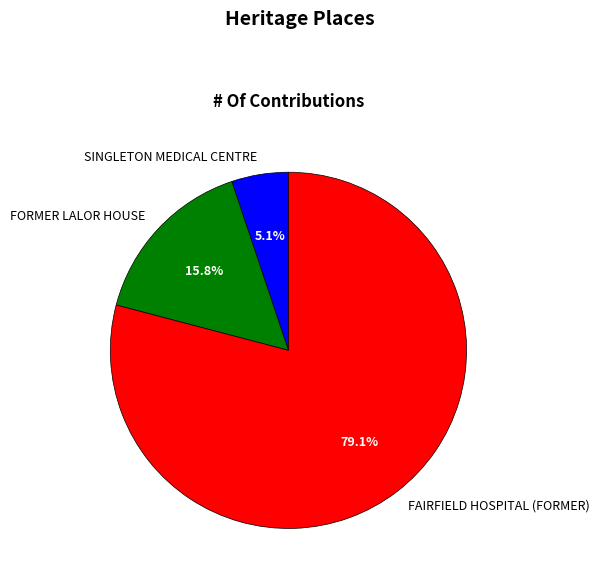

To the nearest percent, what is the combined percentage of SINGLETON MEDICAL CENTRE and FAIRFIELD HOSPITAL (FORMER)?

84%